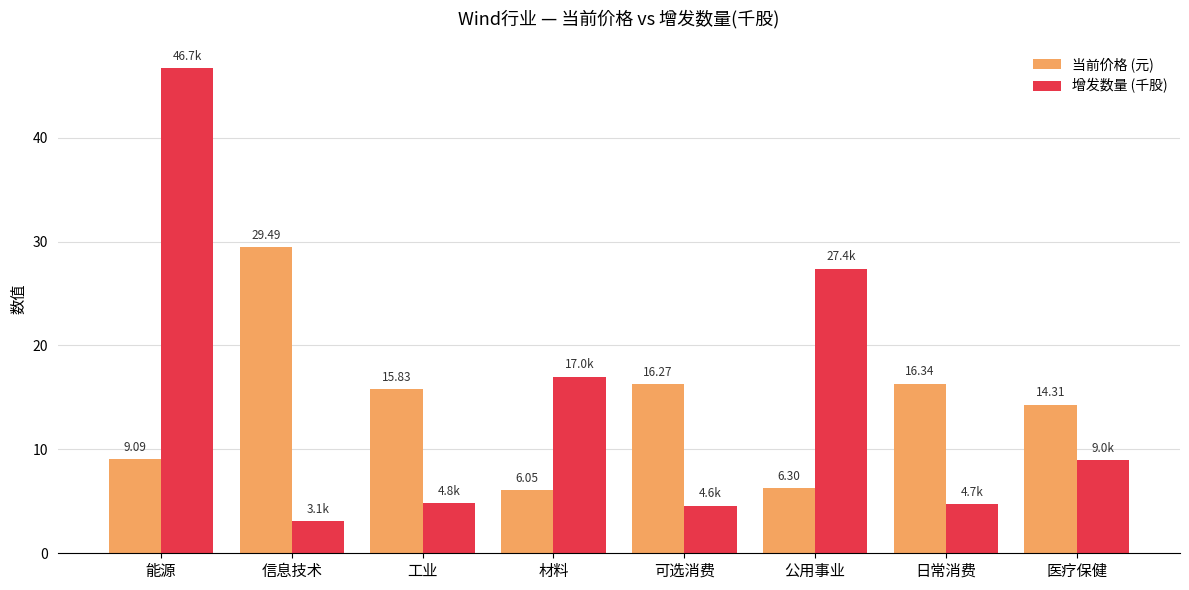

At which label is 当前价格 (元) closest to 17?

日常消费